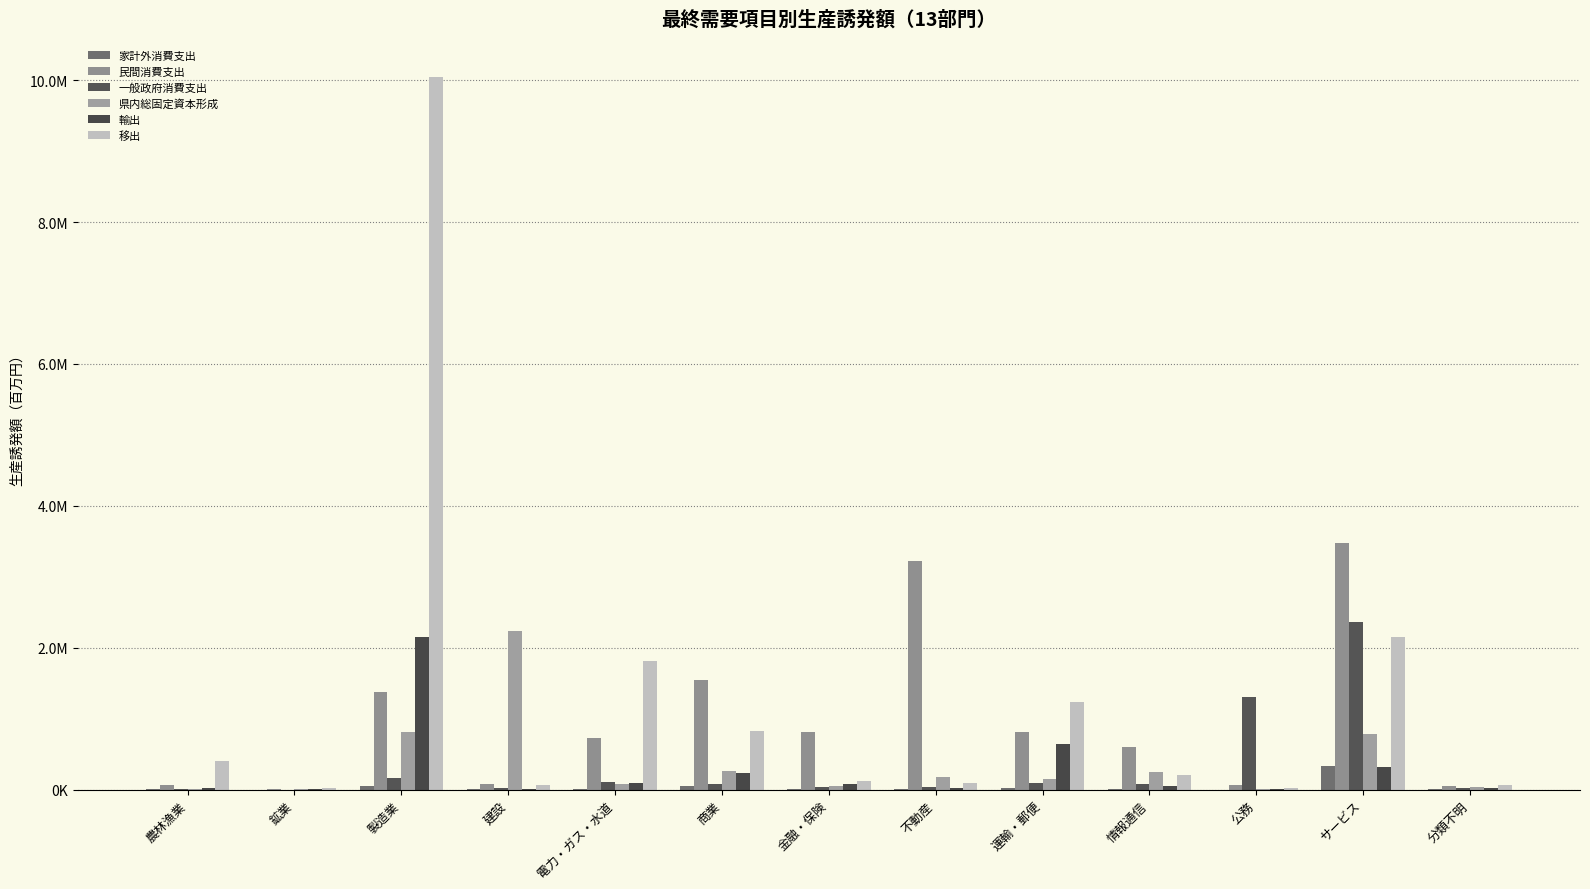

Which series has the largest range (max minus min)?

移出